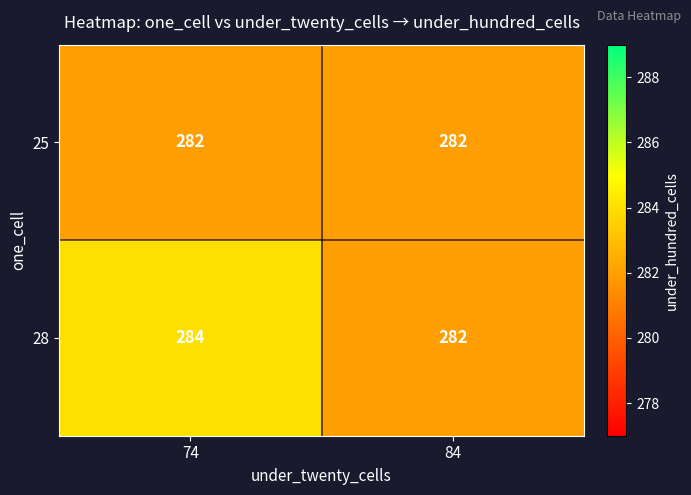

The 25 series shows 476 at 84. True or false?

False